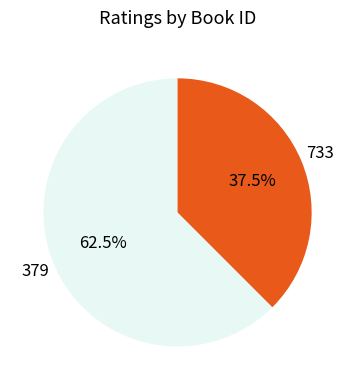

Rank the categories by value from lowest to highest.

733, 379